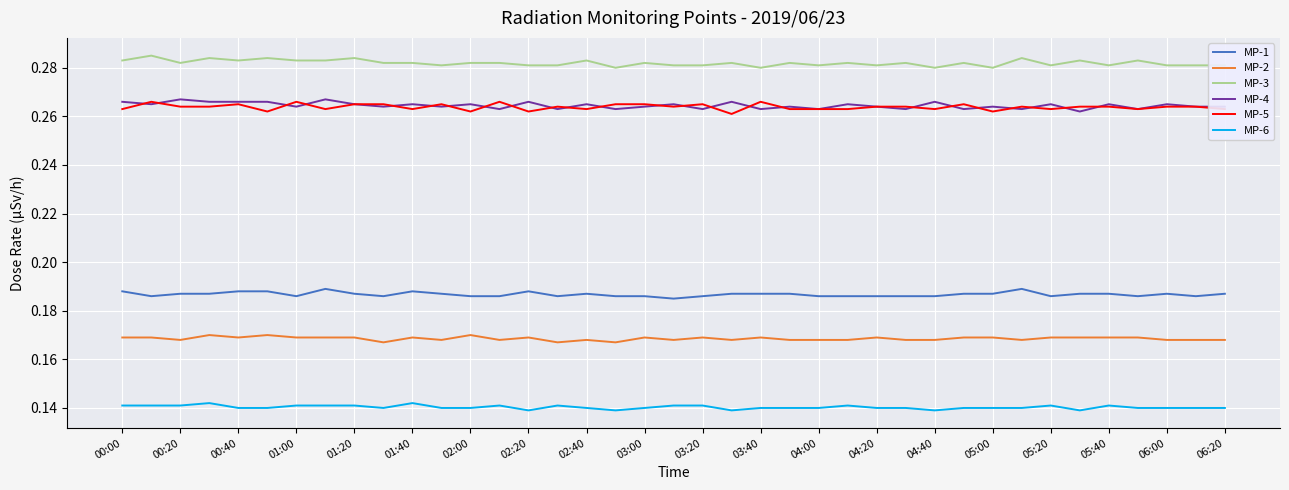

True or false: MP-1 and MP-3 intersect in this chart.

False